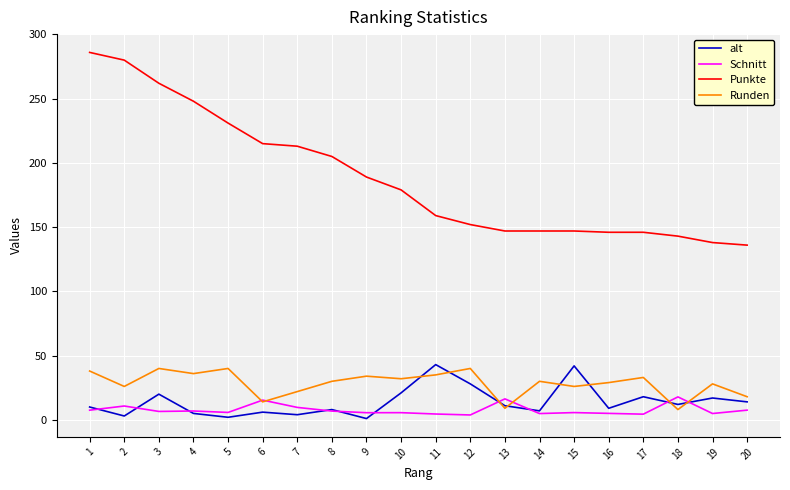

What is the difference between the maximum and minimum values in the alt series?

42.0